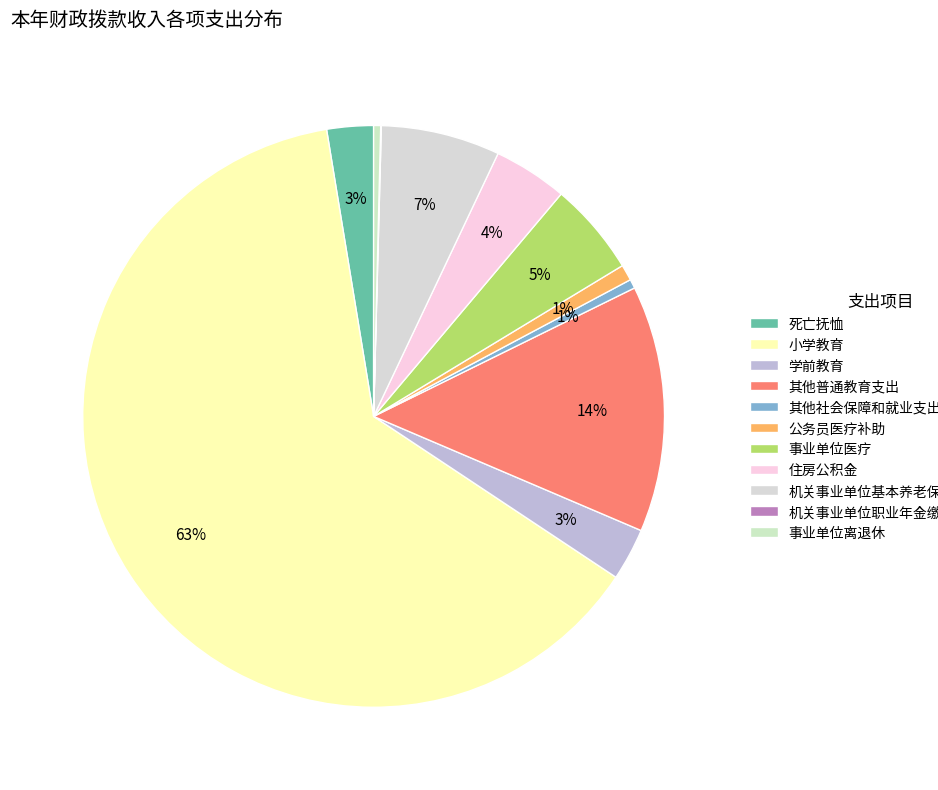

True or false: 其他普通教育支出 accounts for 14% of the total.

True